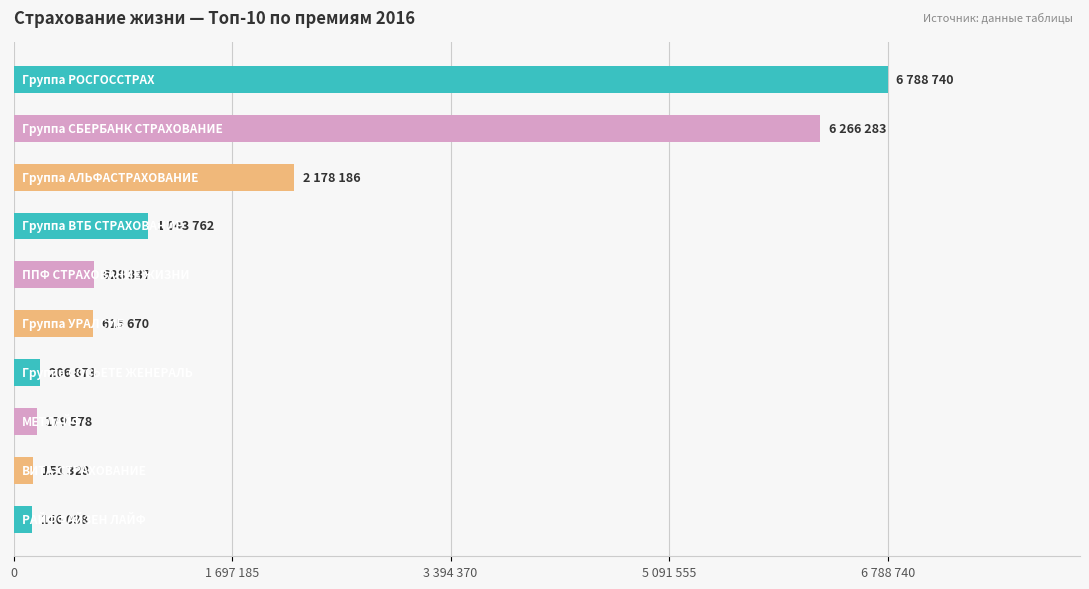

Does the chart contain any negative values?

No